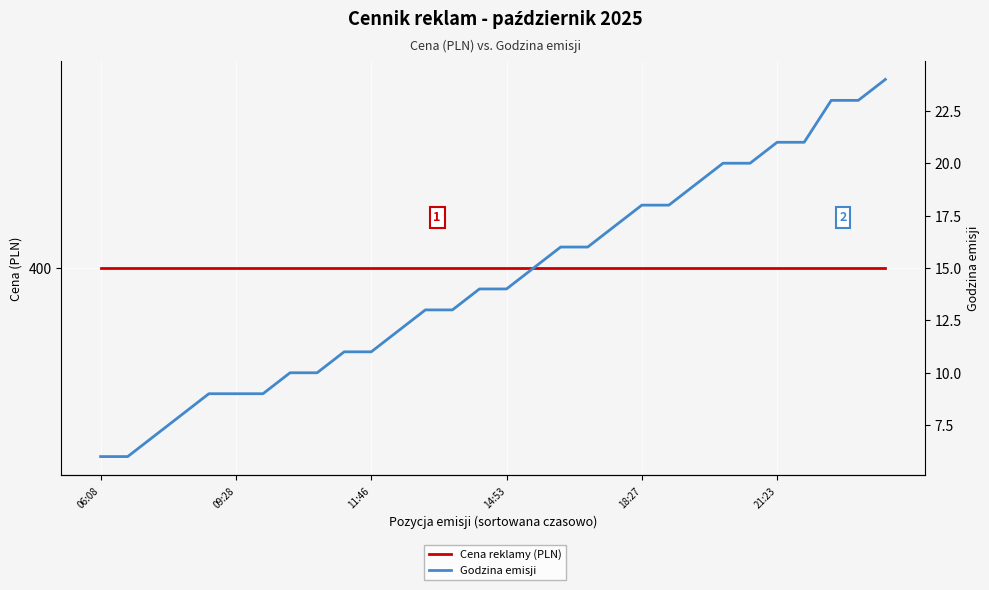

What are all the series names shown in the legend?

Cena reklamy (PLN), Godzina emisji